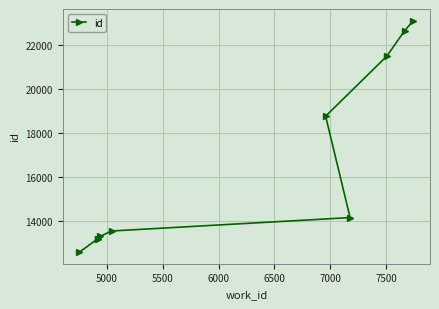

What is the minimum value shown in the chart?

12584